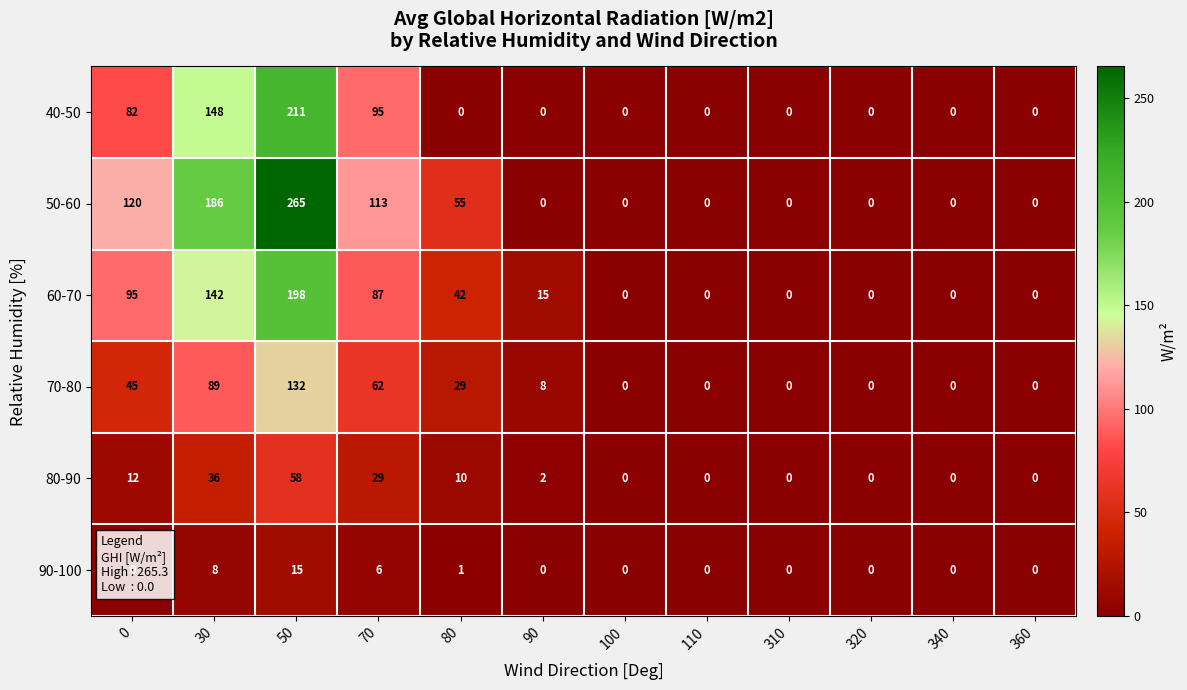

How many values in 70-80 are above zero?

6